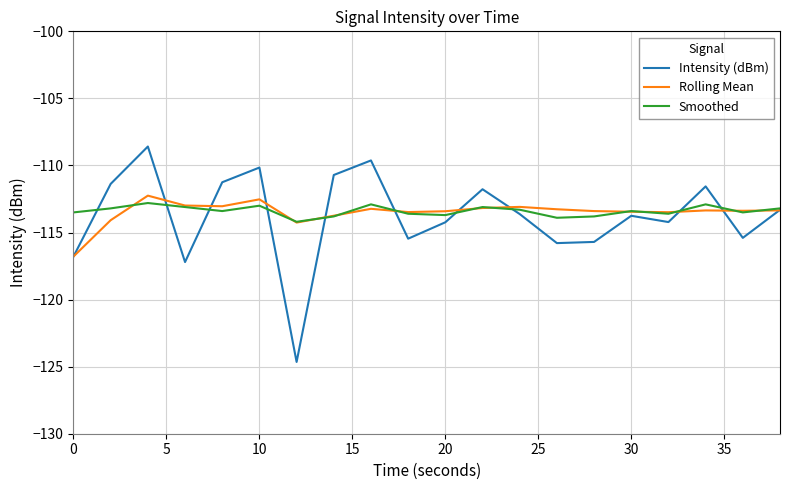

Which series has the largest range (max minus min)?

Intensity (dBm)